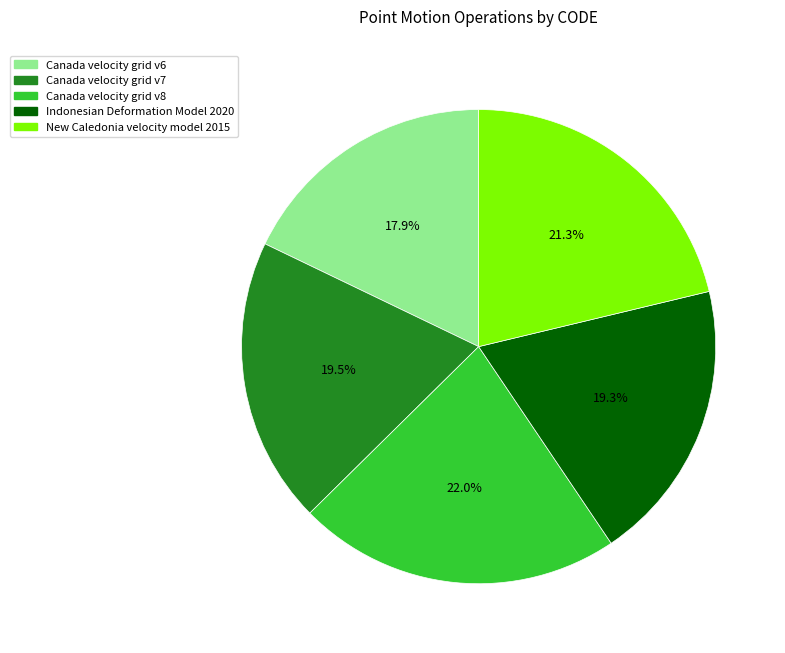

Approximately how many times larger is the value at Indonesian Deformation Model 2020 compared to Canada velocity grid v8?

0.9